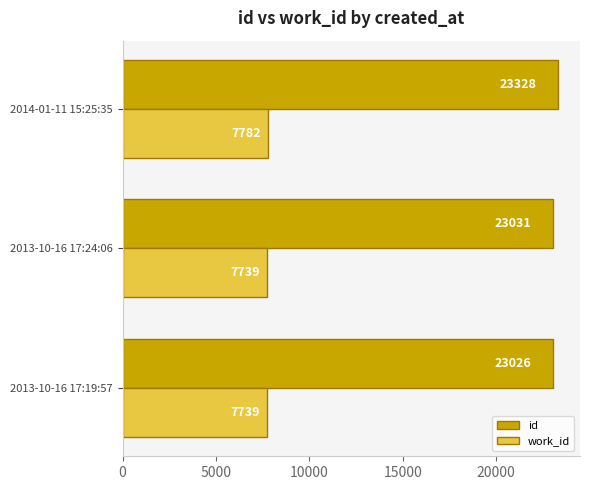

Rank the series by their maximum value, from lowest to highest.

work_id, id